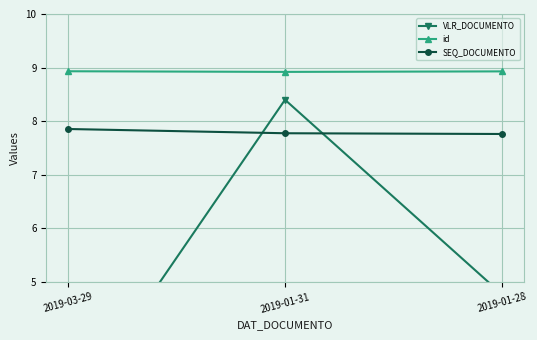

True or false: SEQ_DOCUMENTO has a value of 7.8 at 2019-01-31.

True